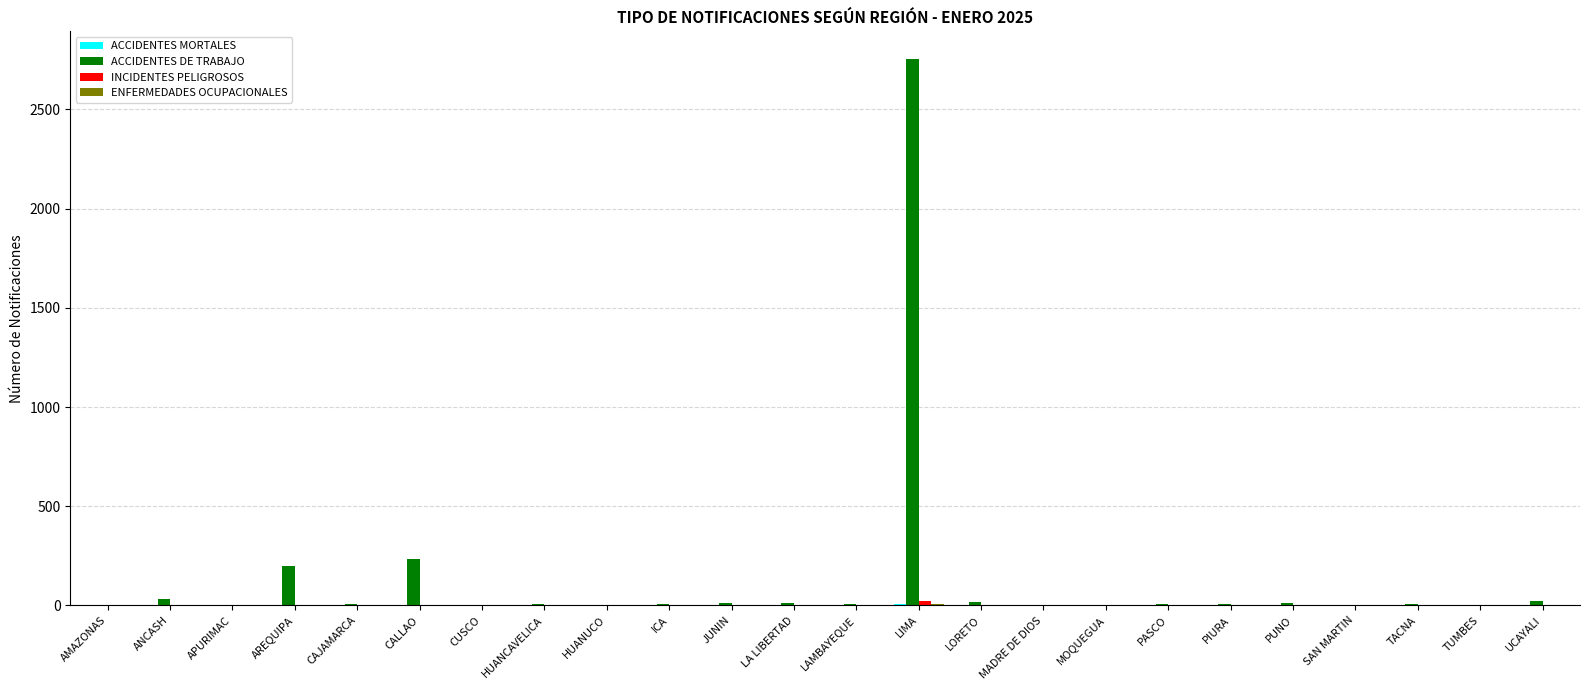

At which category is the sum across all series the highest?

LIMA